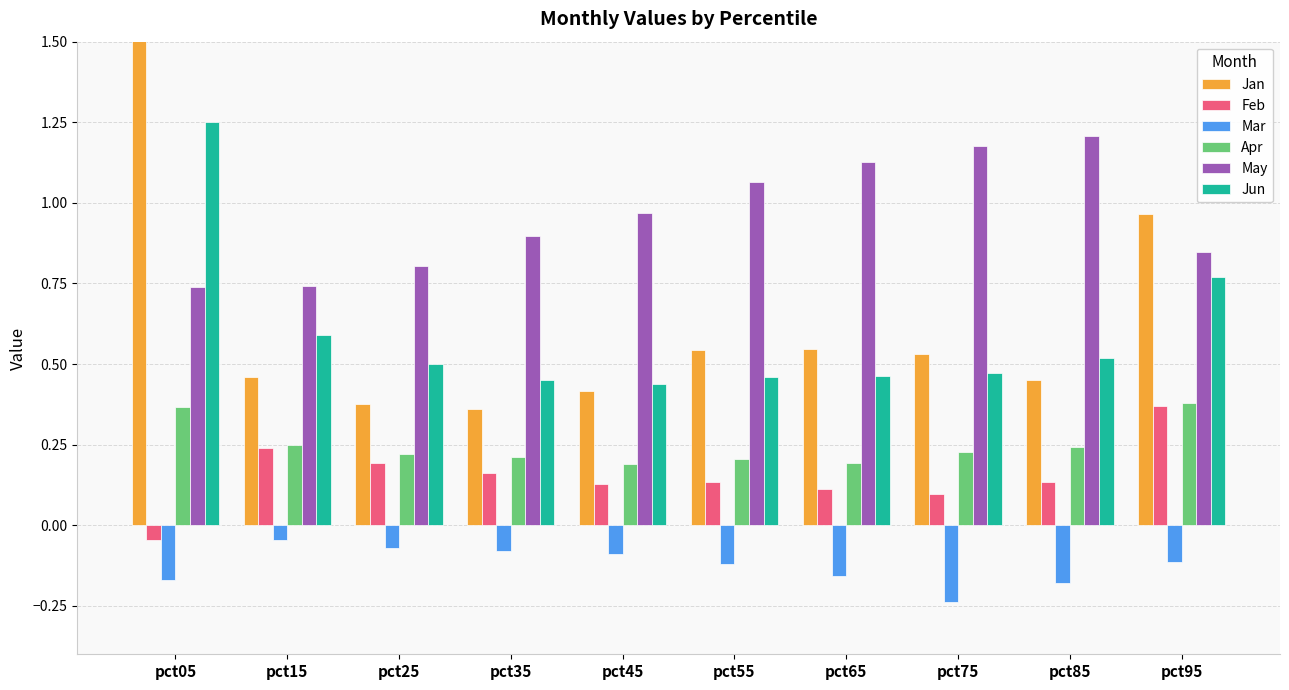

Reading left to right, list all the values displayed in this chart.

Jan: 1.8	0.5	0.4	0.4	0.4	0.5	0.5	0.5	0.5	1.0
Feb: -0.0	0.2	0.2	0.2	0.1	0.1	0.1	0.1	0.1	0.4
Mar: -0.2	-0.0	-0.1	-0.1	-0.1	-0.1	-0.2	-0.2	-0.2	-0.1
Apr: 0.4	0.2	0.2	0.2	0.2	0.2	0.2	0.2	0.2	0.4
May: 0.7	0.7	0.8	0.9	1.0	1.1	1.1	1.2	1.2	0.8
Jun: 1.3	0.6	0.5	0.5	0.4	0.5	0.5	0.5	0.5	0.8